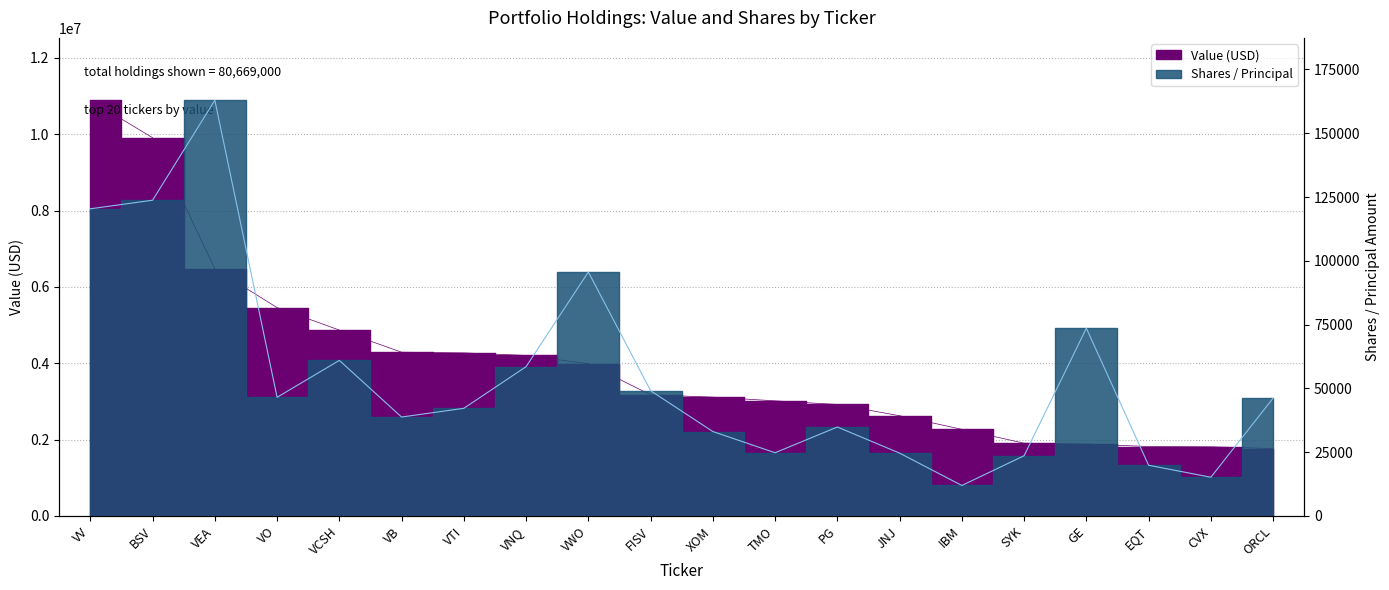

Reading right to left, what are all the values shown in this chart?

Value (thousands): ORCL=1767000	CVX=1812000	EQT=1820000	GE=1885000	SYK=1907000	IBM=2270000	JNJ=2626000	PG=2921000	TMO=3016000	XOM=3113000	FISV=3174000	VWO=3988000	VNQ=4205000	VTI=4272000	VB=4290000	VCSH=4870000	VO=5458000	VEA=6476000	BSV=9909000	VV=10890000
Shares / Principal: ORCL=46164	CVX=15190	EQT=19880	GE=73585	SYK=23615	IBM=11960	JNJ=24640	PG=34876	TMO=24785	XOM=33097	FISV=49099	VWO=95620	VNQ=58525	VTI=42200	VB=38780	VCSH=60980	VO=46525	VEA=162930	BSV=123750	VV=120390